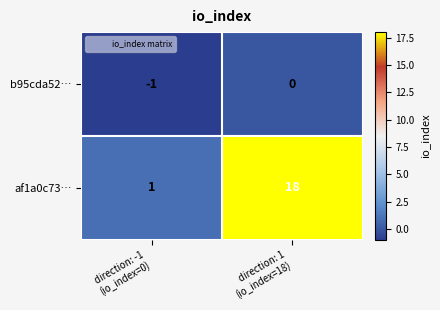

What is the sum of all af1a0c73… values?

19